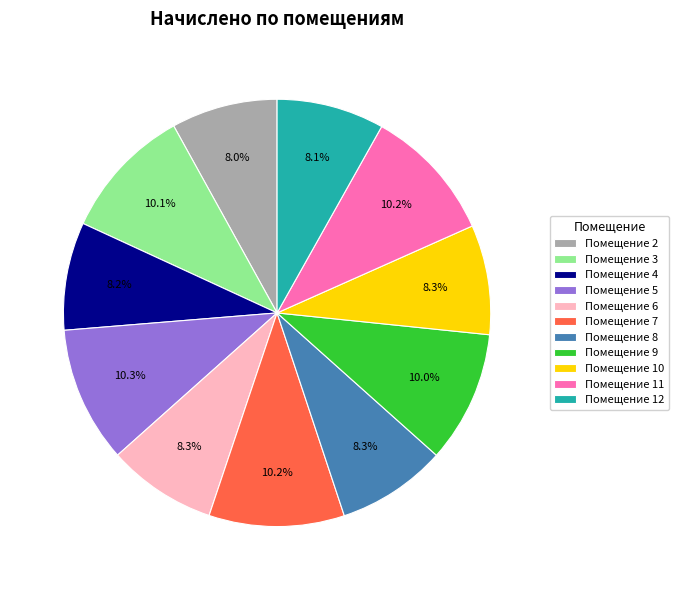

To the nearest percent, what is the difference between the largest and smallest slice percentages?

2%